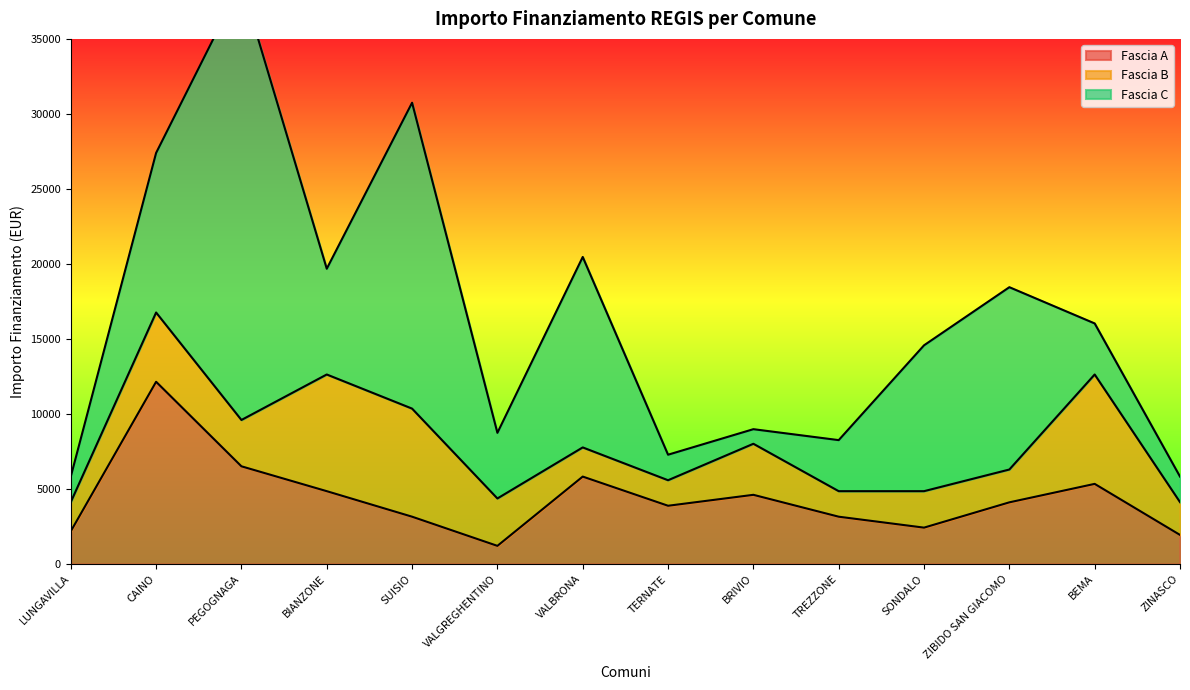

Reading left to right, transcribe all the data shown in this chart.

Fascia A: 2187	12150	6517	4860	3159	1215	5832	3888	4617	3159	2430	4116	5346	1944
Fascia B: 1944	4617	3087	7776	7203	3159	1944	1701	3402	1701	2430	2187	7290	2187
Fascia C: 1701	10633	29120	7047	20384	4374	12691	1701	972	3402	9720	12150	3402	1701